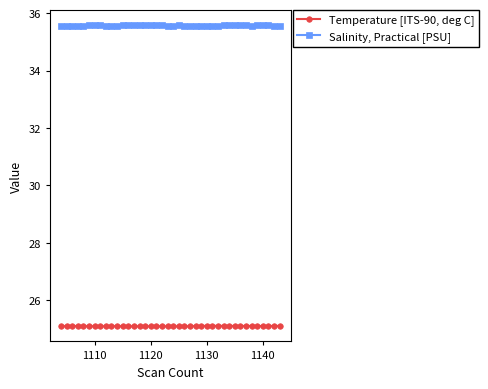

How many lines are shown in the chart?

2